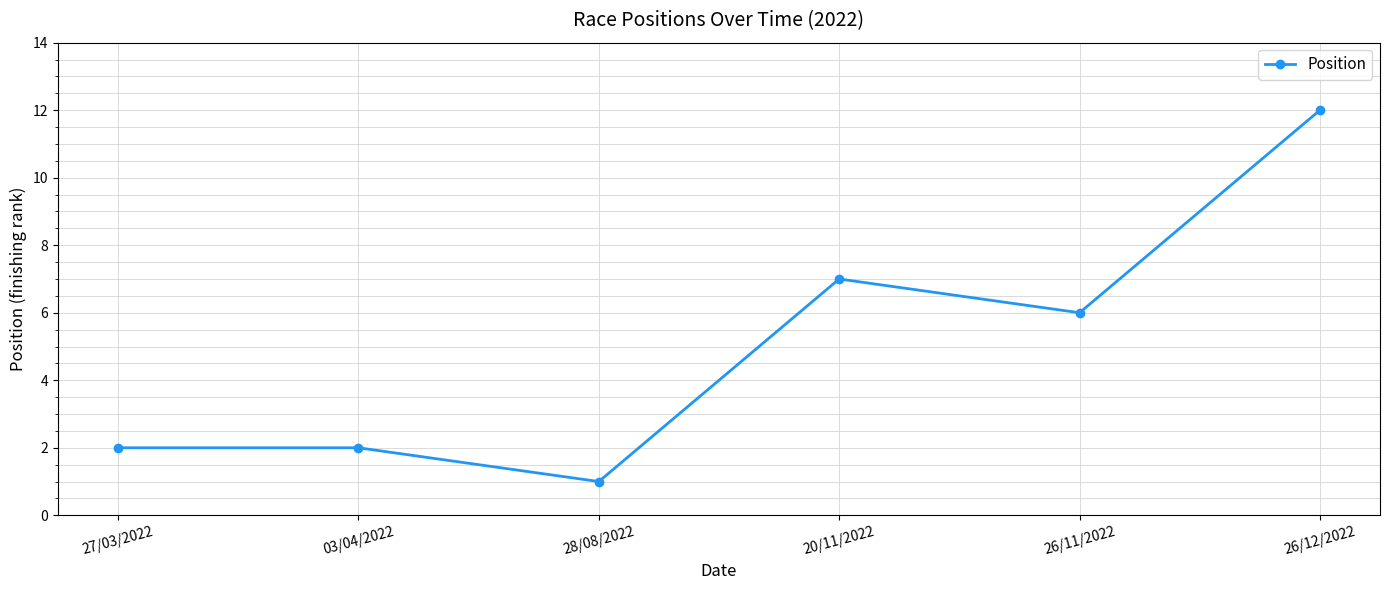

Where does the data first go above 6?

20/11/2022